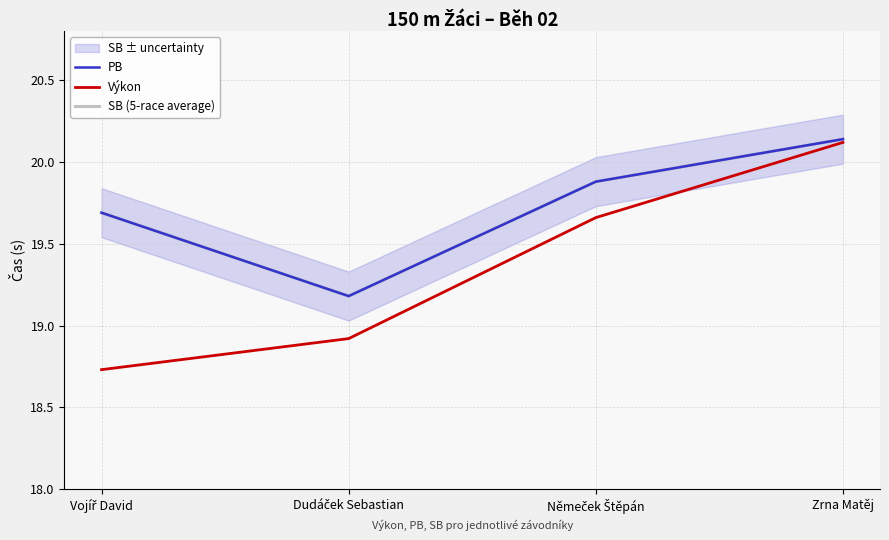

Reading right to left, transcribe all the data shown in this chart.

PB: 20.1	19.9	19.2	19.7
Výkon: 20.1	19.7	18.9	18.7
SB (5-race average): 20.1	19.9	19.2	19.7